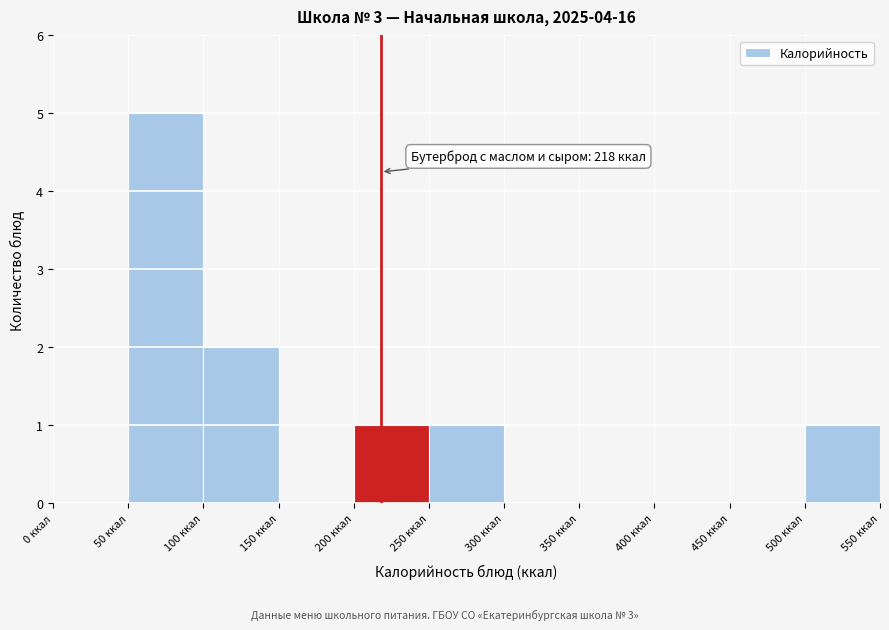

Which range on the x-axis has the tallest bar?

50 to 100